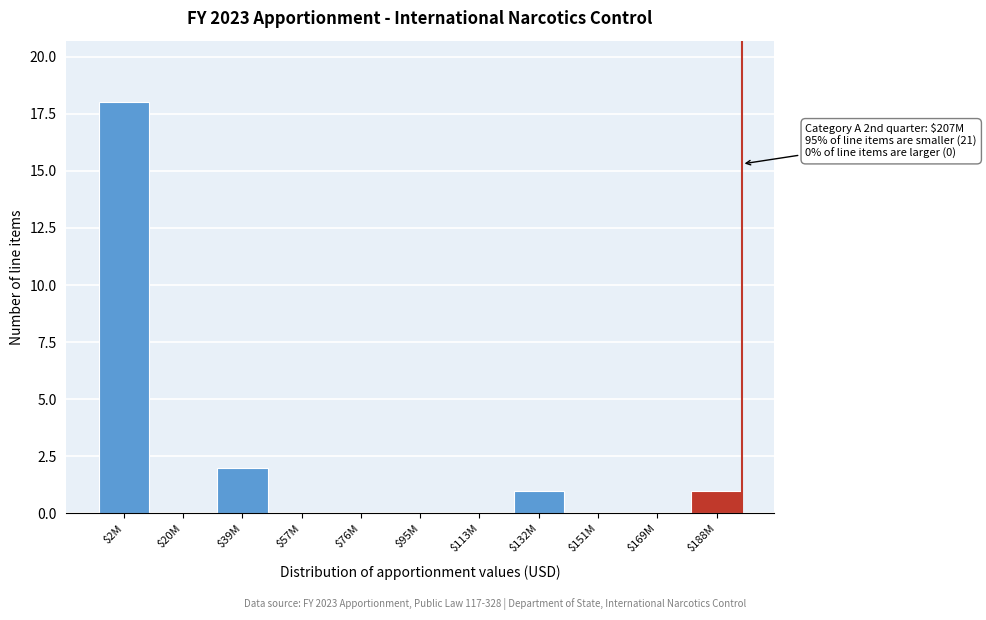

What is the greatest value displayed?

18